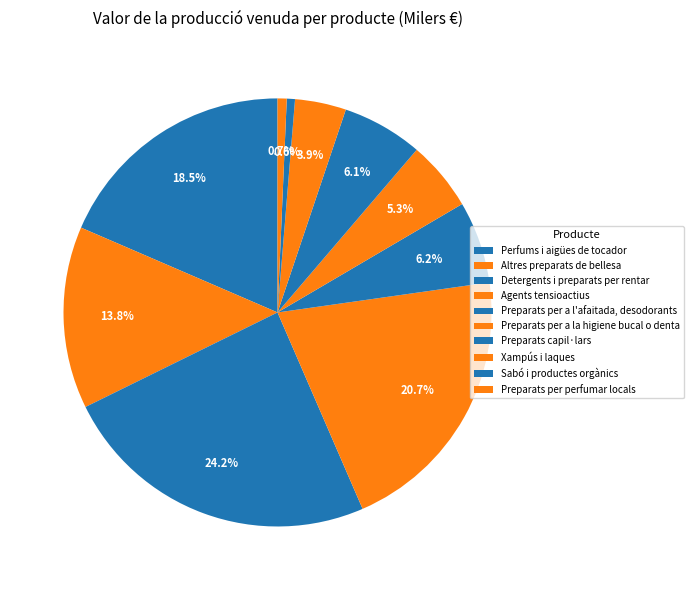

Is the sum of Altres preparats de bellesa and Sabó i productes orgànics greater than half?

No